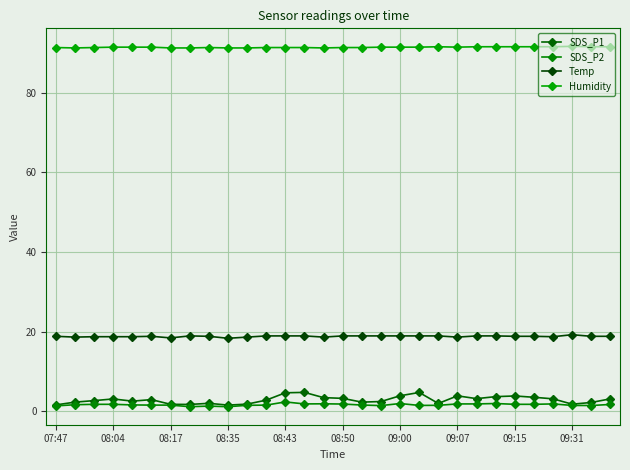

Does the chart have visible grid lines?

Yes